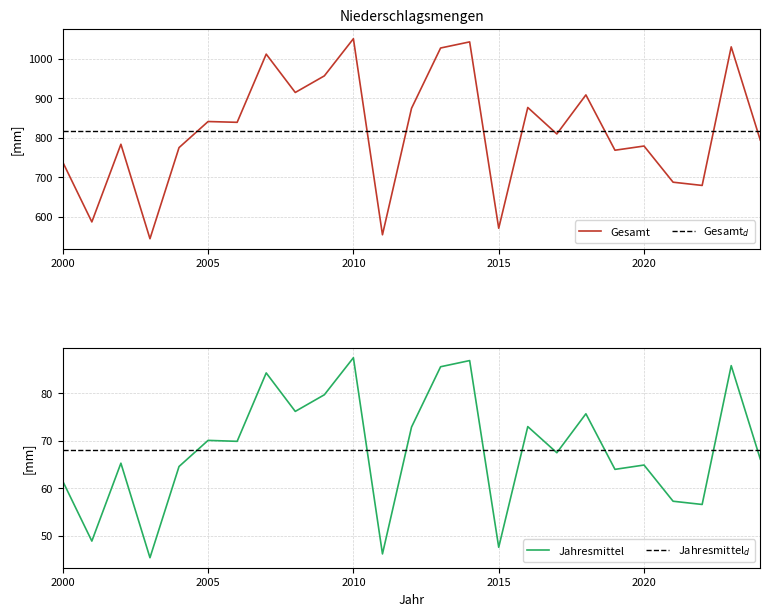

Does the chart display data point markers on the line(s)?

No